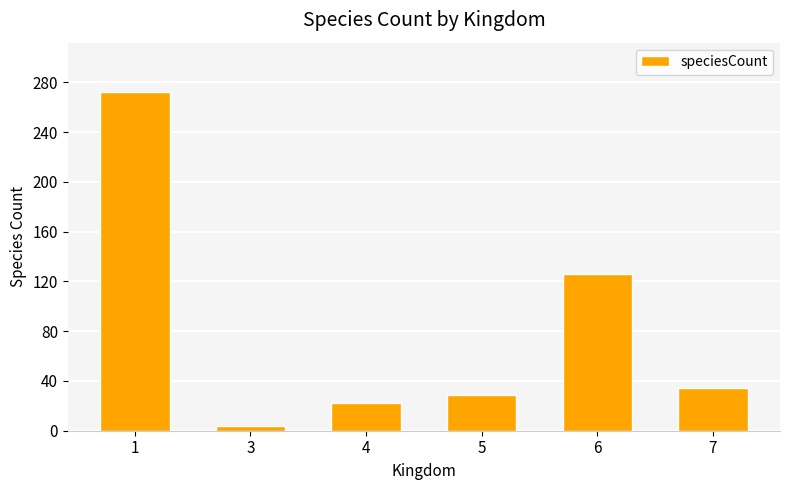

Are the bars grouped side by side (vs. stacked)?

No